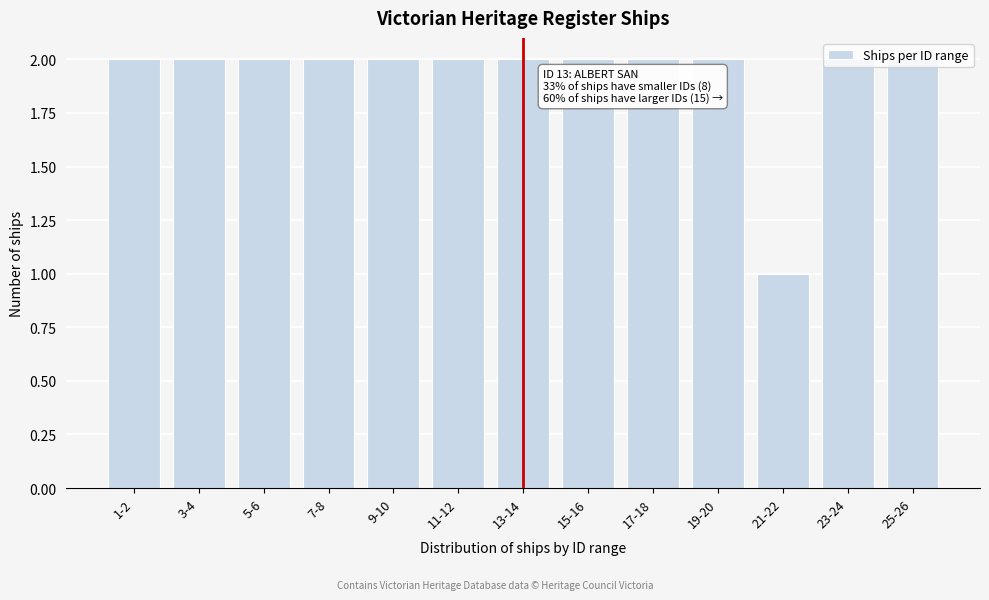

The chart shows a value of 2 at 19-20. True or false?

True